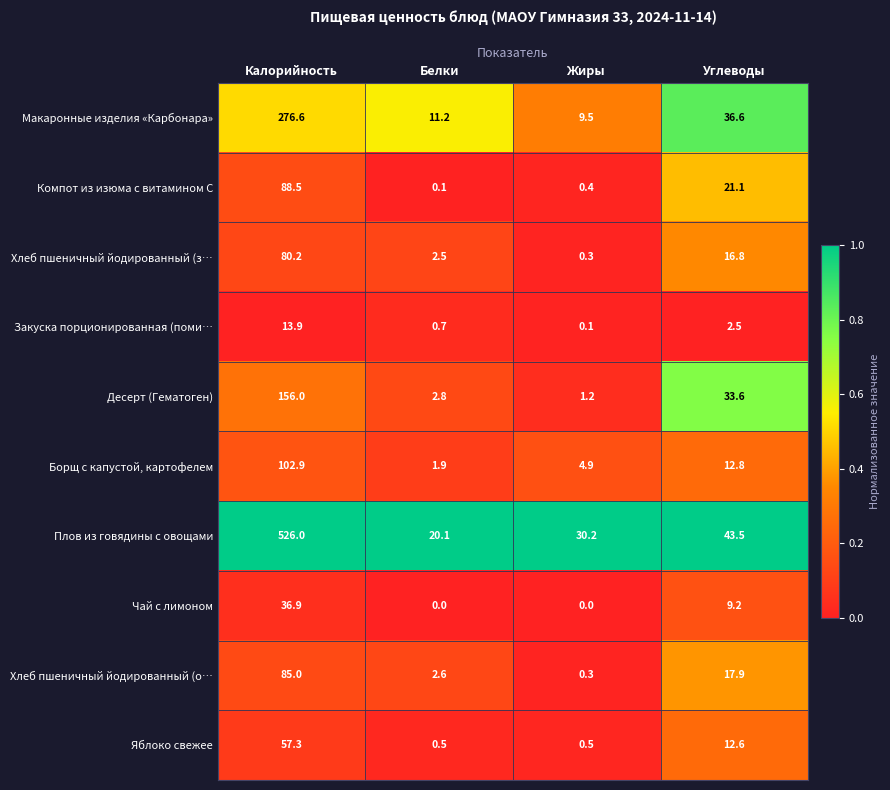

At which category is the sum across all series the highest?

Калорийность